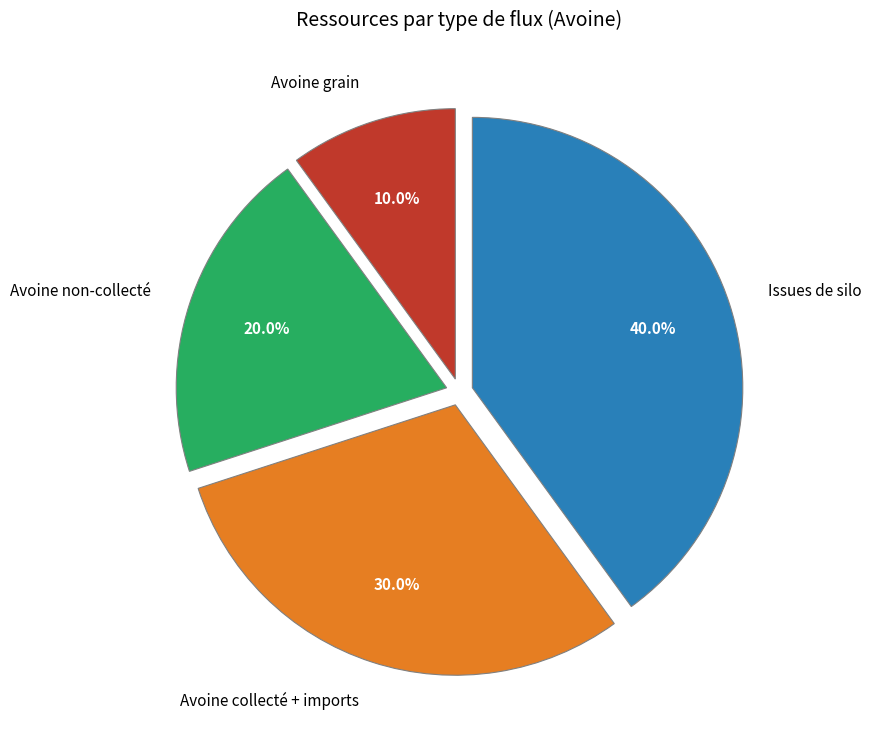

The Issues de silo slice represents 48% of the pie. True or false?

False